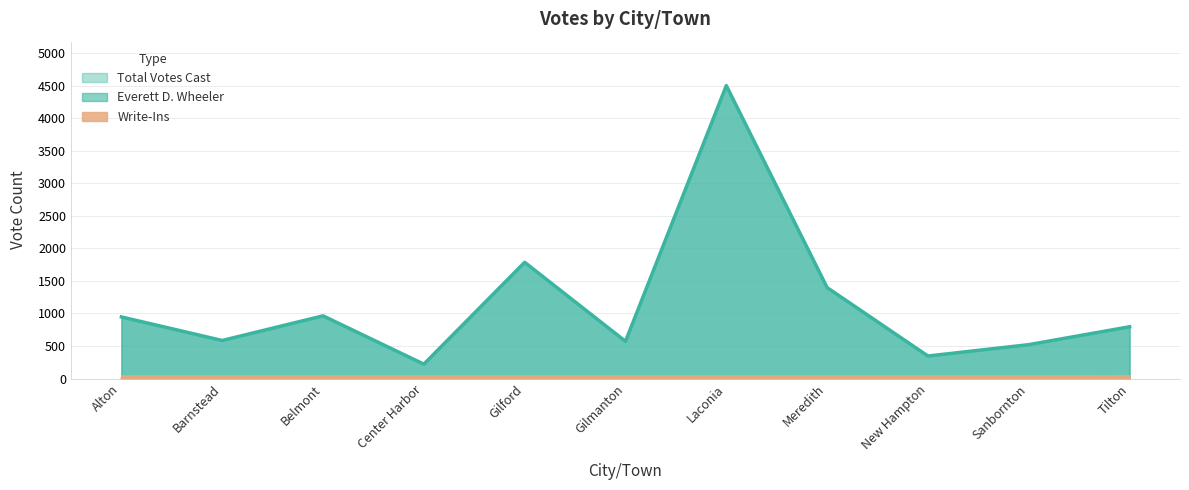

The value of Everett D. Wheeler at Gilmanton is 209. True or false?

False